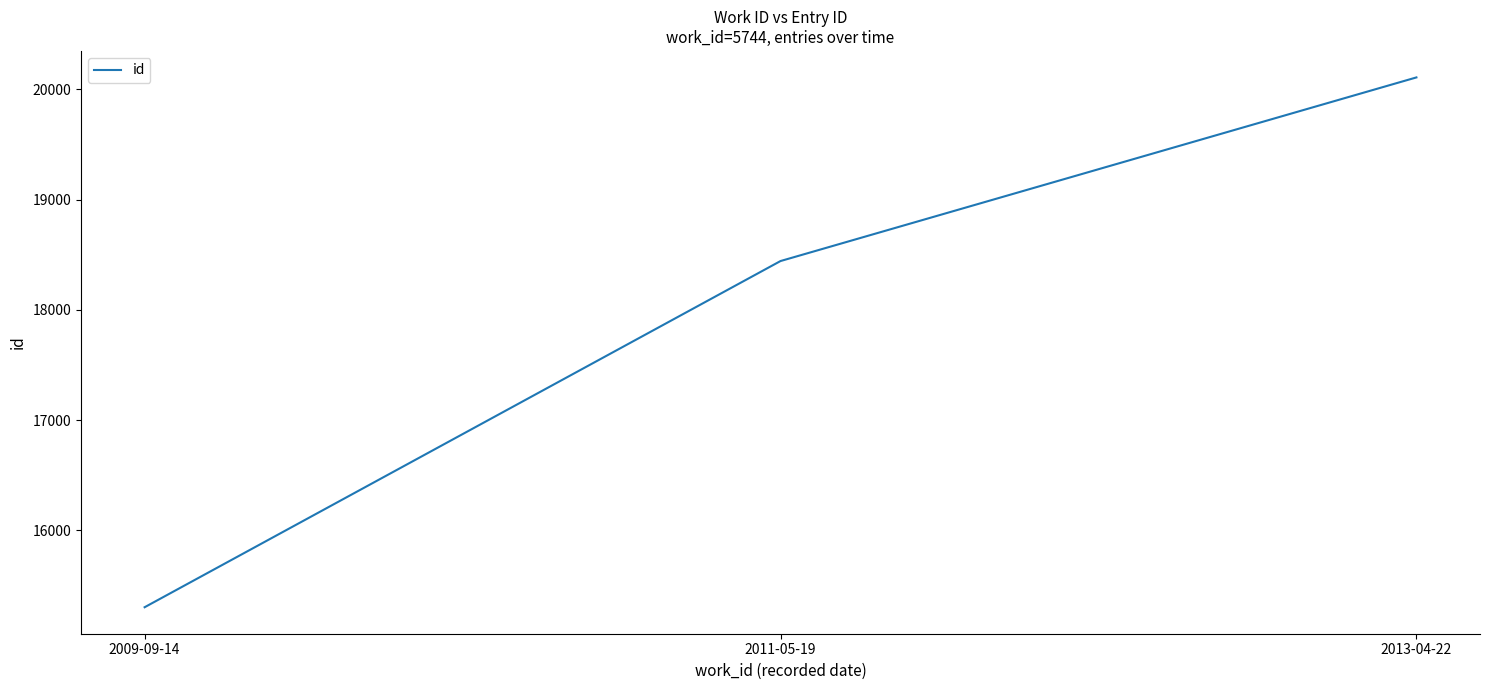

How many lines are shown in the chart?

1